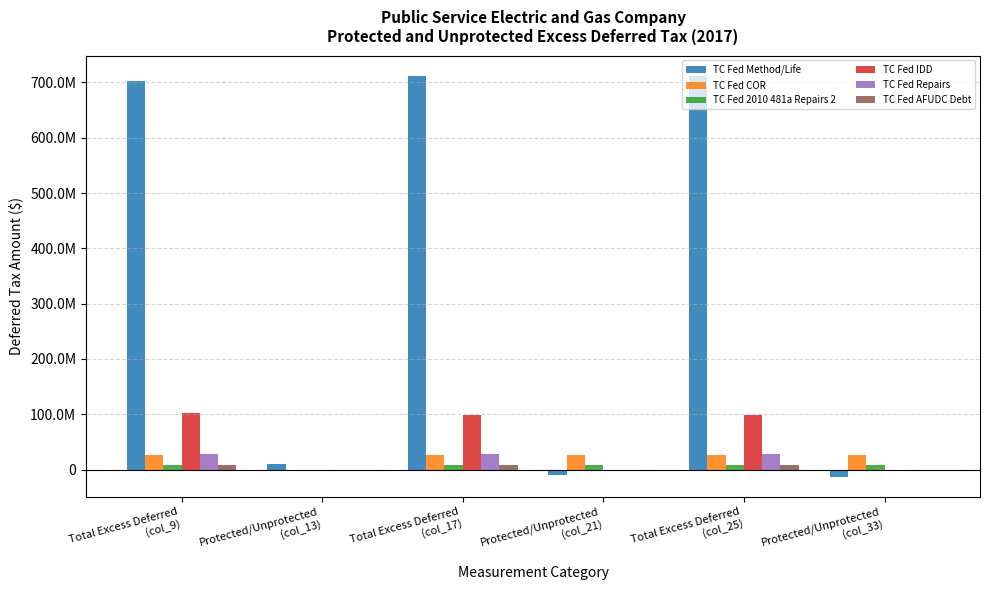

Which series has the widest spread of values?

TC Fed Method/Life